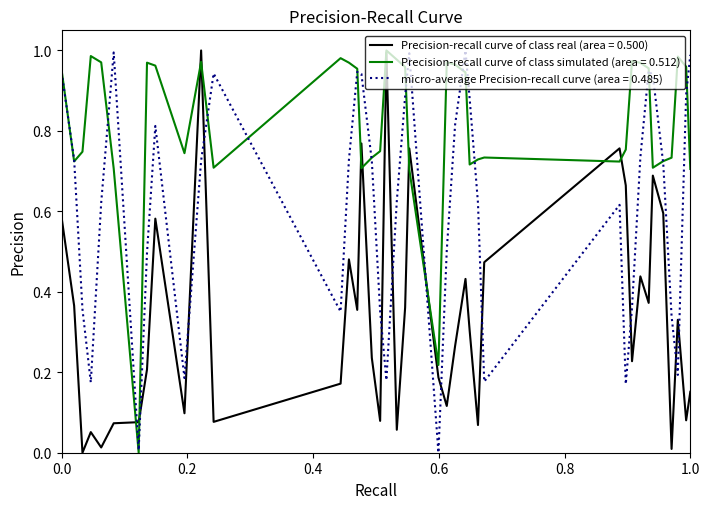

List the series in order of their overall mean, lowest first.

Precision-recall curve of class real (area = 0.500), micro-average Precision-recall curve (area = 0.485), Precision-recall curve of class simulated (area = 0.512)